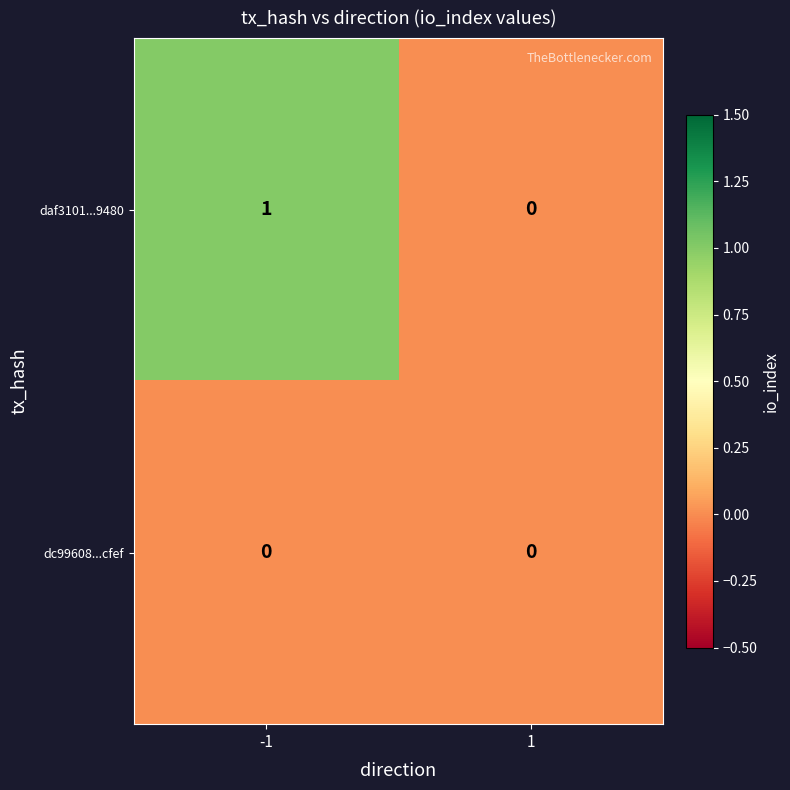

Which label corresponds to the largest value in the chart?

-1